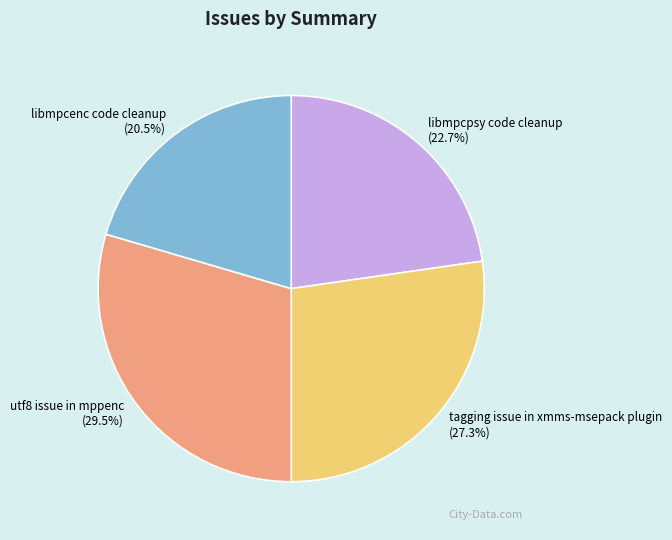

What is the ratio of the value at tagging issue in xmms-msepack plugin to the value at libmpcenc code cleanup?

1.3